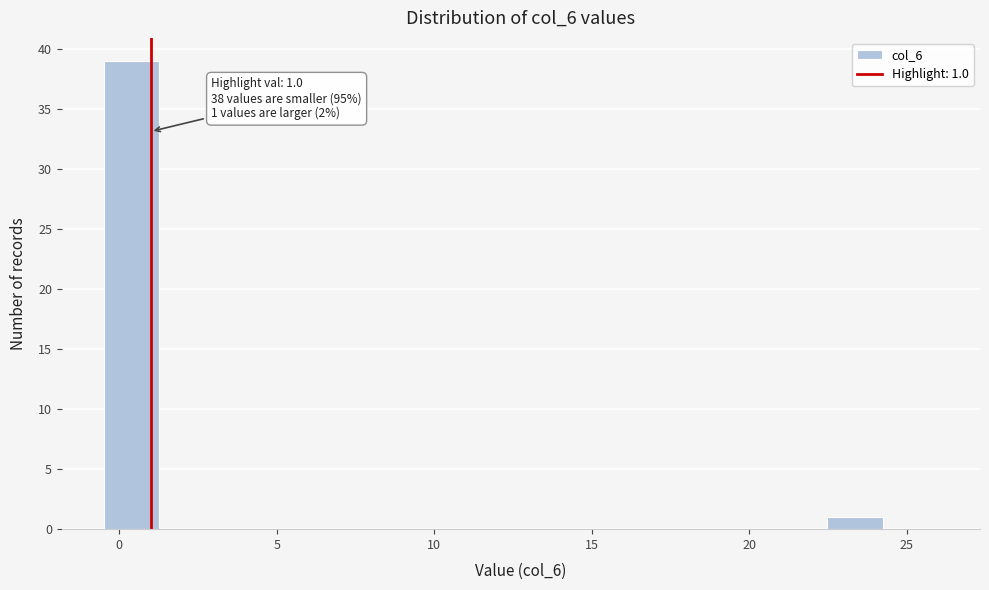

Read against the x-axis, roughly where is the centre of the tallest bar?

0.5